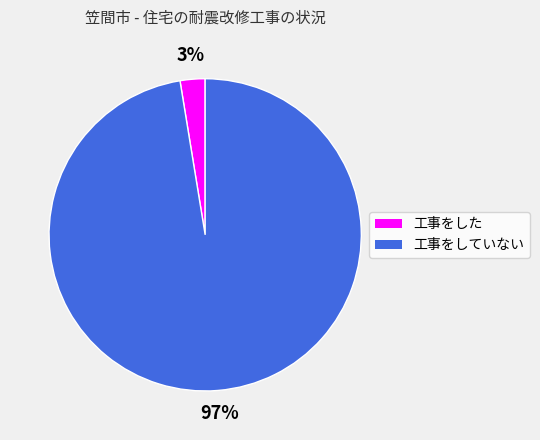

What is the majority slice?

工事をしていない